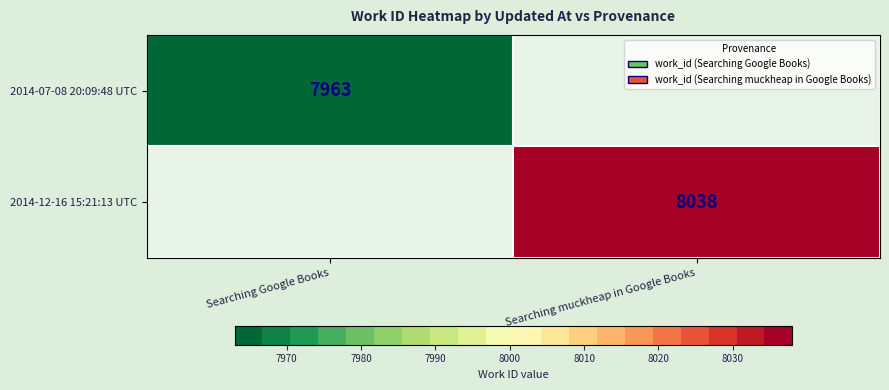

True or false: 2014-12-16 15:21:13 UTC has a value of 4510 at Searching muckheap in Google Books.

False